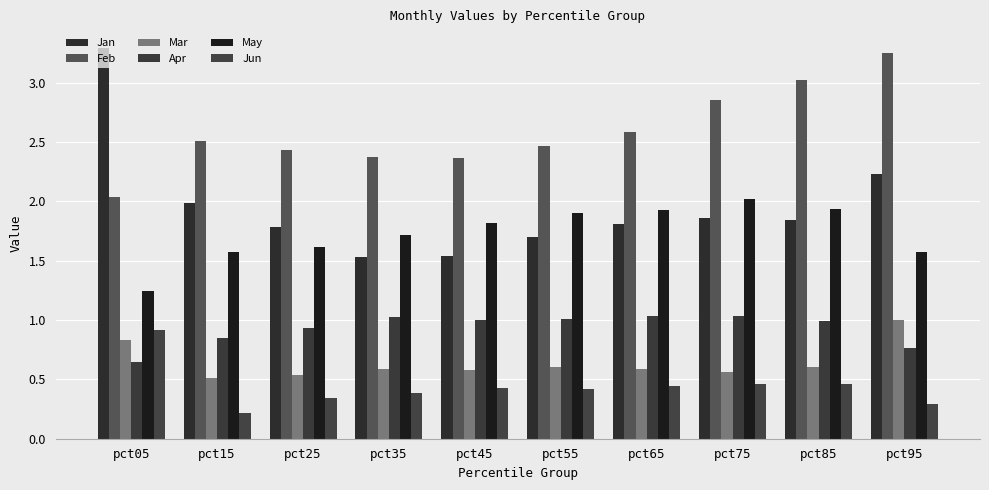

Does the chart contain any negative values?

No